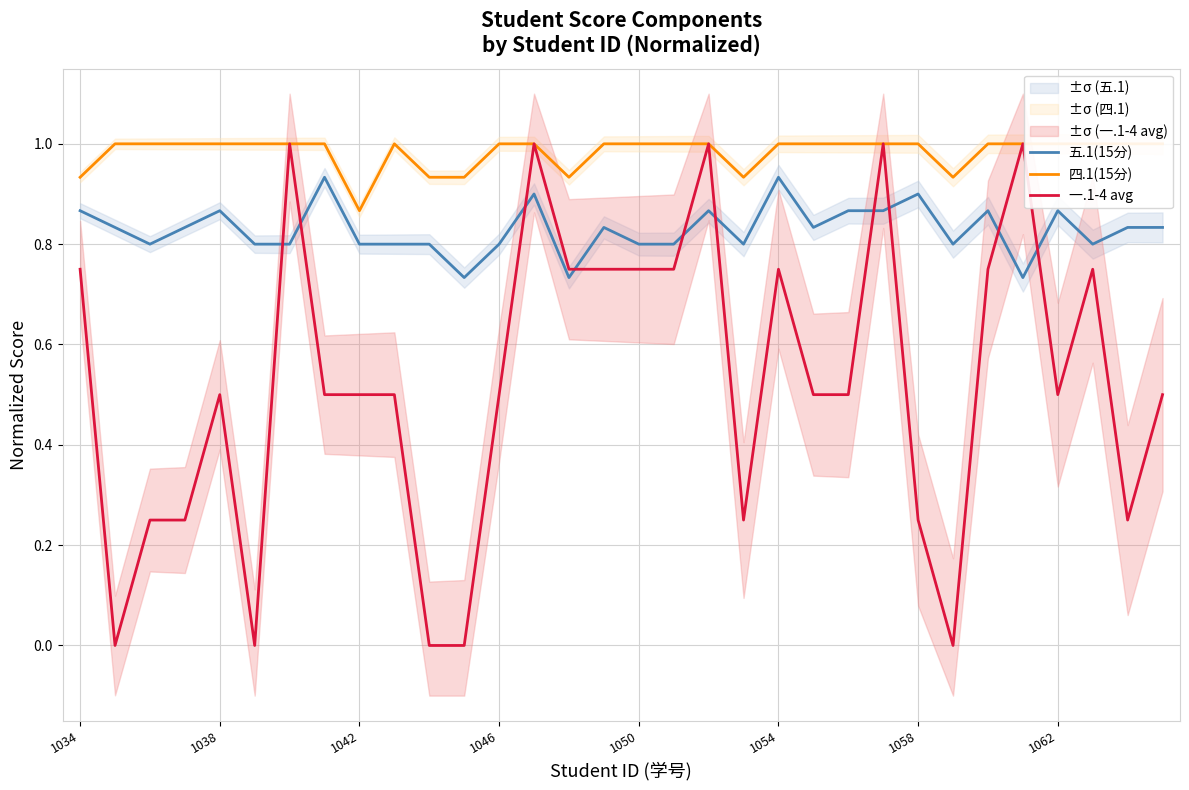

What is the spread (max minus min) of values at 13?

0.1